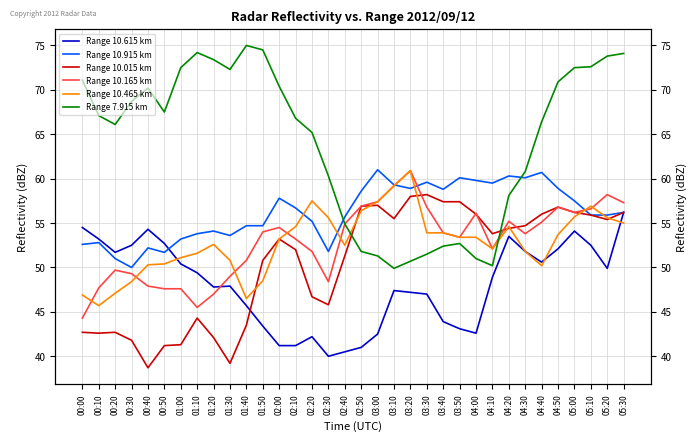

Is it true that Range 10.915 km equals 86.0 at 00:10?

False